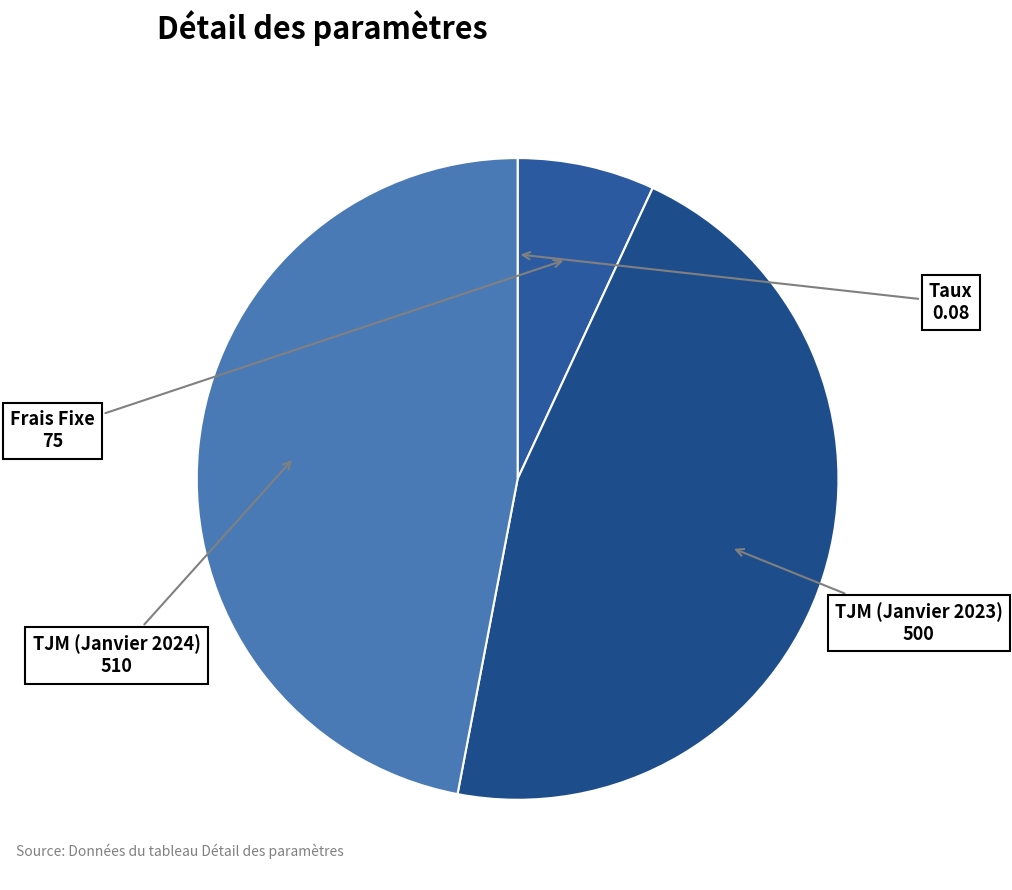

Is the sum of TJM (Janvier 2023) and Frais Fixe greater than half?

Yes